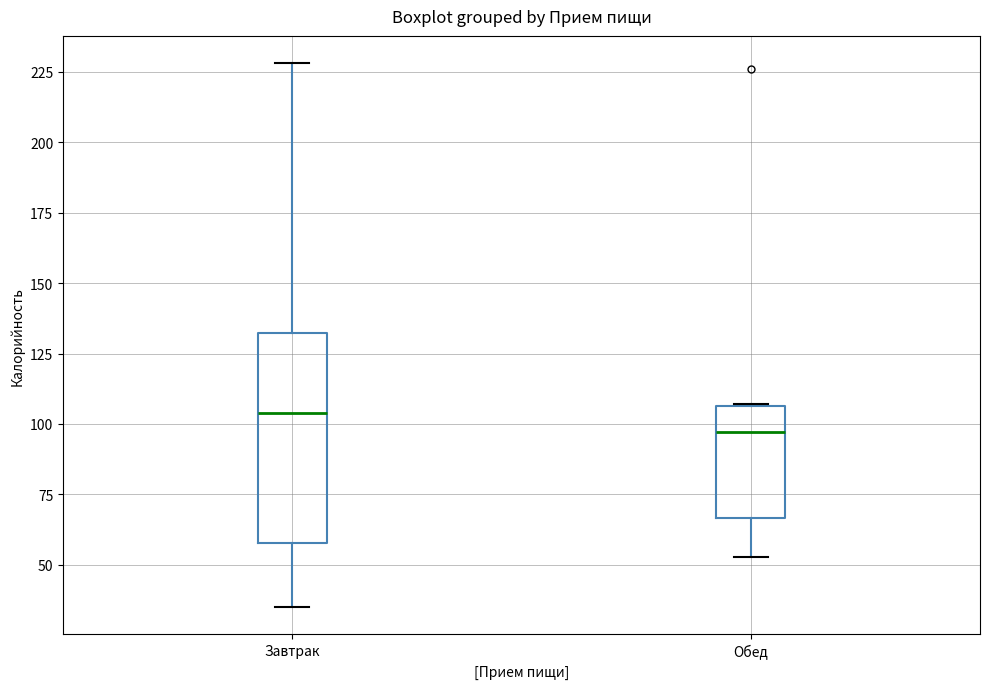

Reading left to right, read every box against the y-axis: the position of its median line, the range the box covers, and the ends of its whiskers. The values are not printed on the chart, so give them approximately, as read against the axis.

Завтрак: median 105, box 60 to 130, whiskers 35 to 230
Обед: median 95, box 65 to 105, whiskers 55 to 105